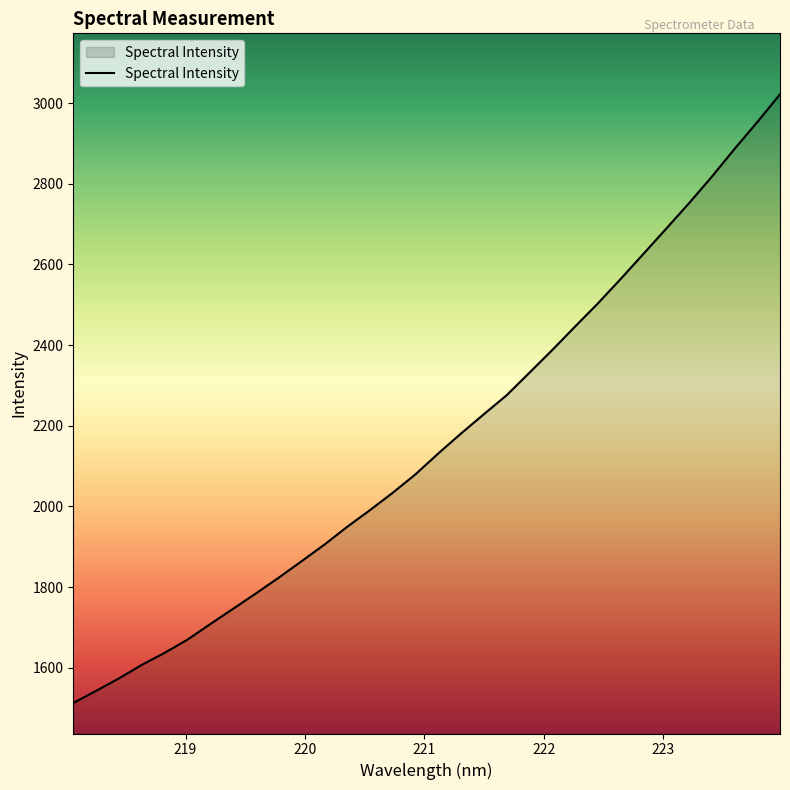

What is the difference between the maximum and minimum values?

1509.0